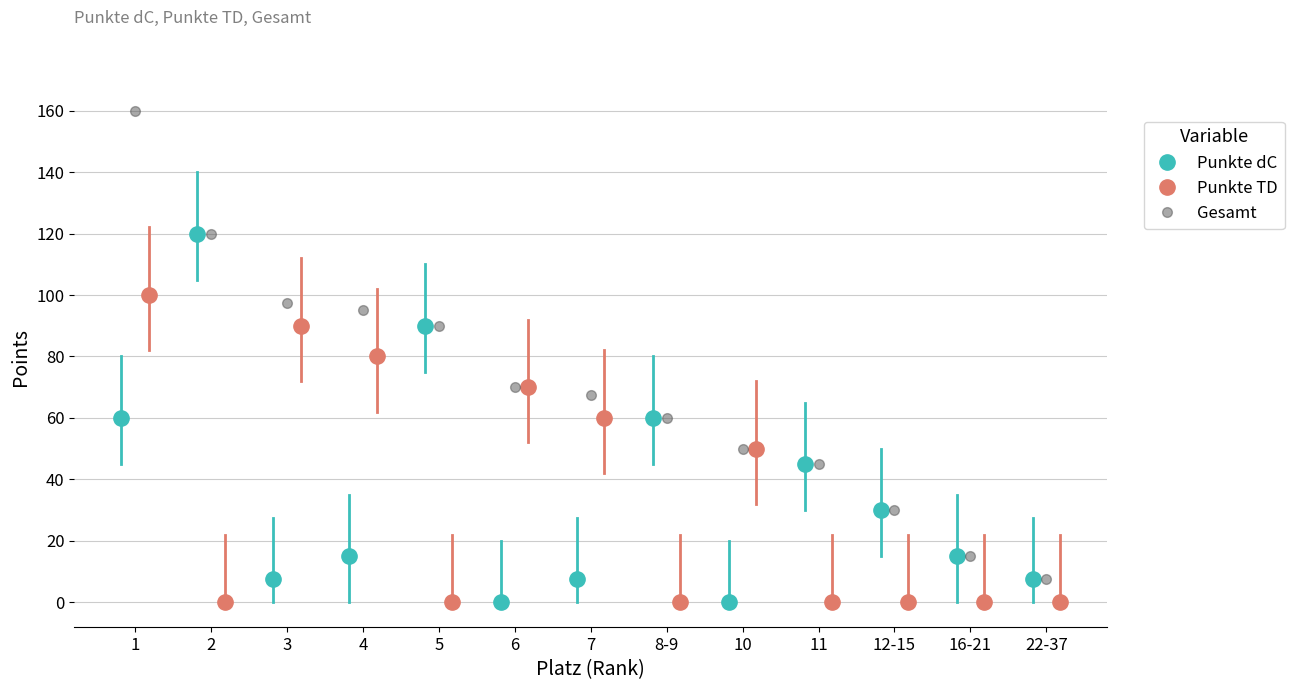

What is the change in value from 5 to 16-21?

-75.0